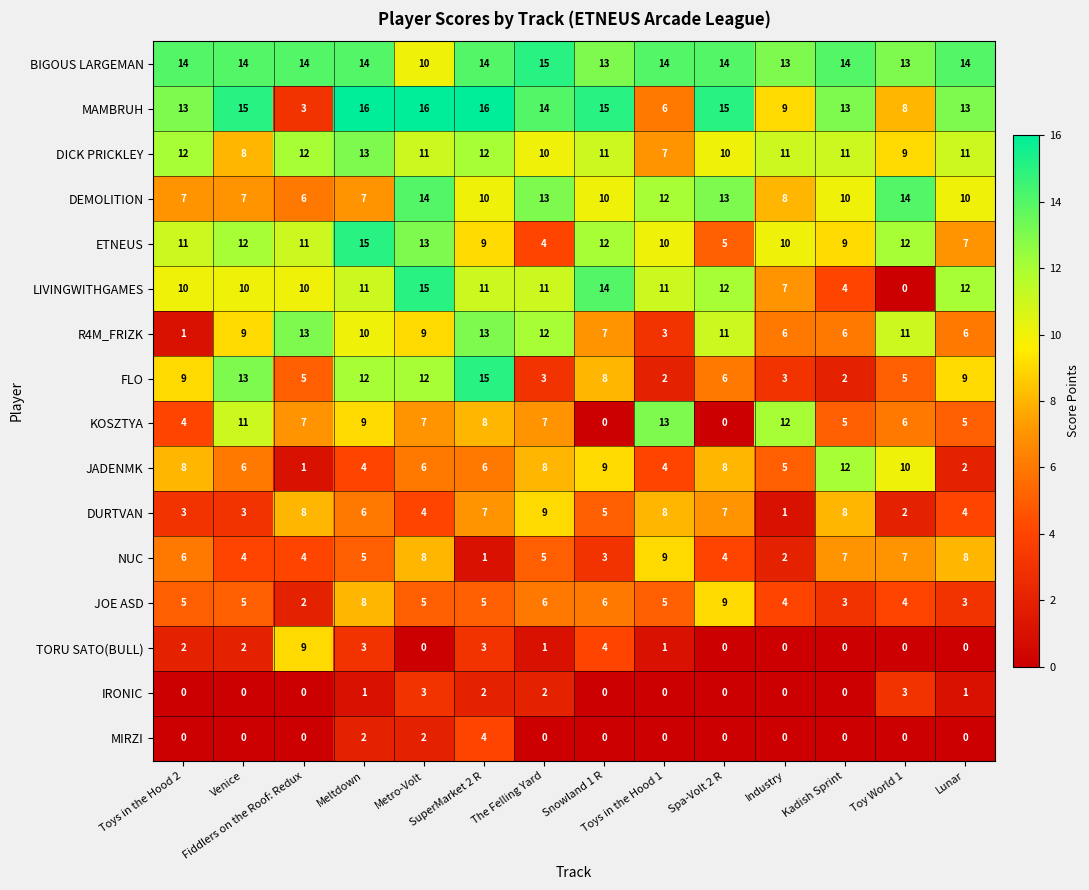

Which series has the largest range (max minus min)?

LIVINGWITHGAMES